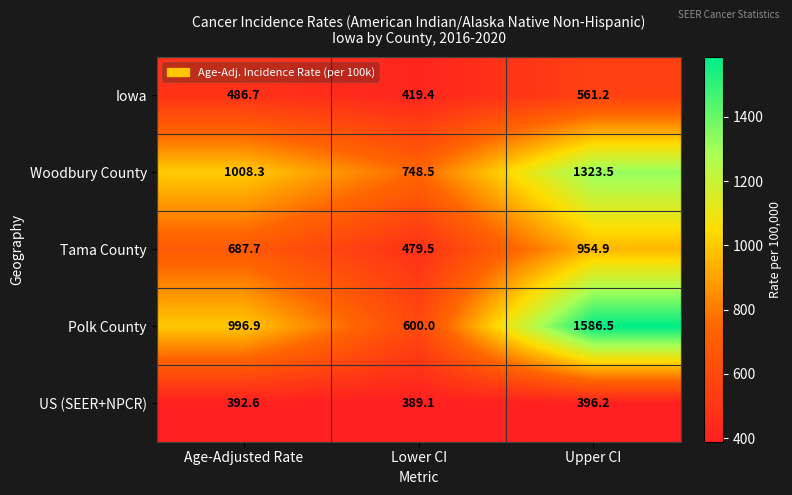

What is the total value across all series at Upper CI?

4822.3